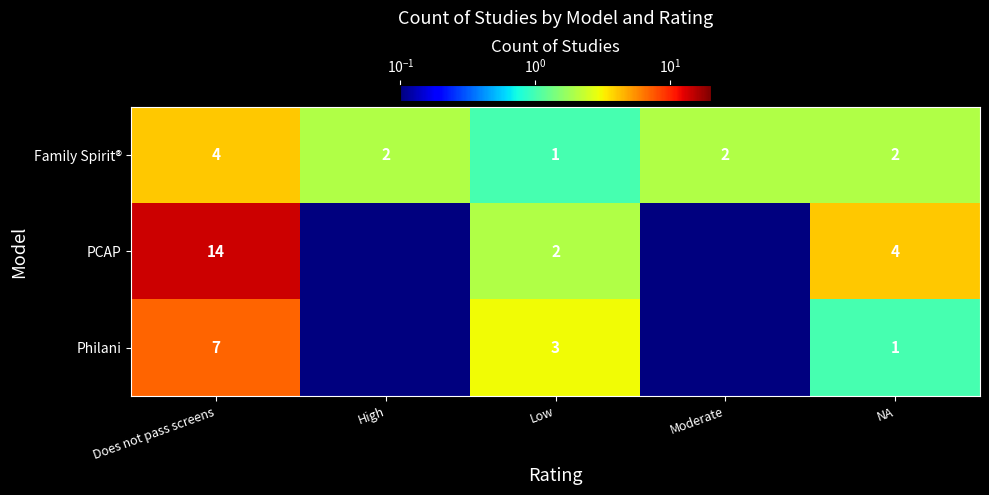

What is the difference between the Family Spirit® values at Does not pass screens and High?

2.0